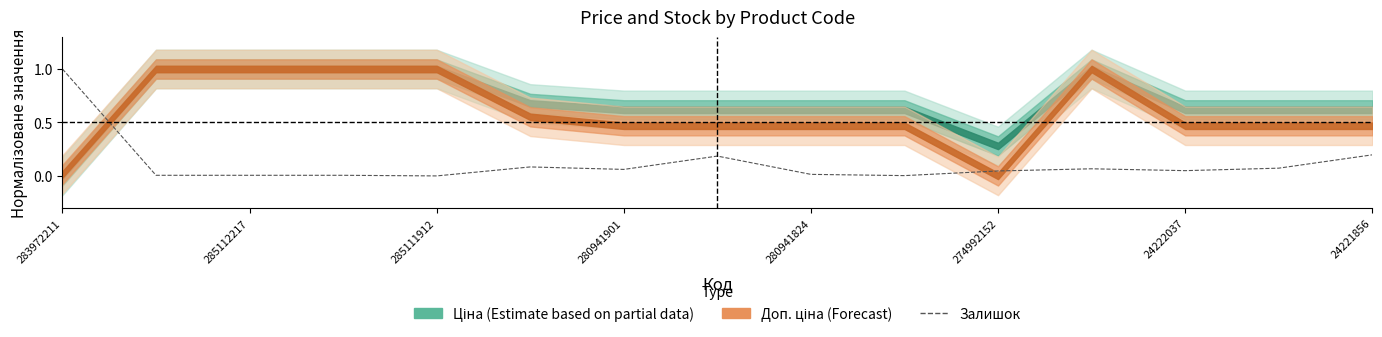

True or false: the data has more than 1 interior local peaks.

True